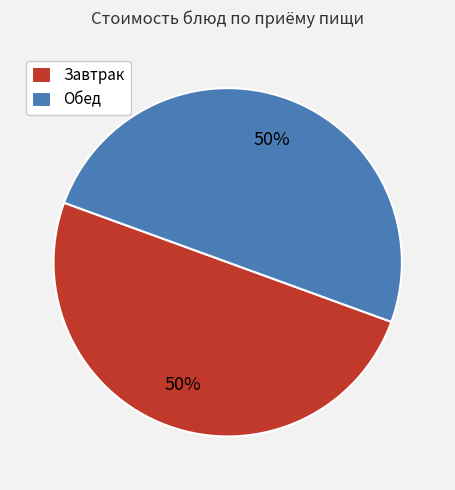

What percentage is the Завтрак slice, to the nearest percent?

50%